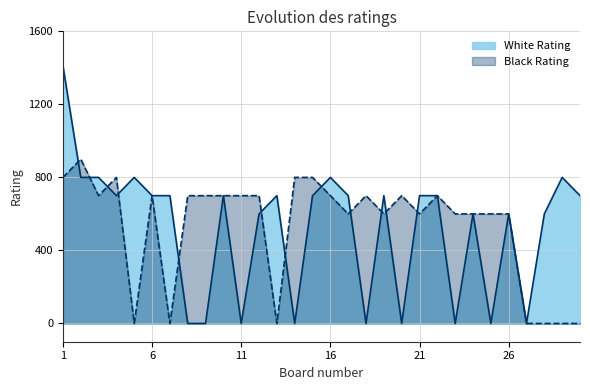

What is the sum of the Black Rating values at 30 and 2?

900